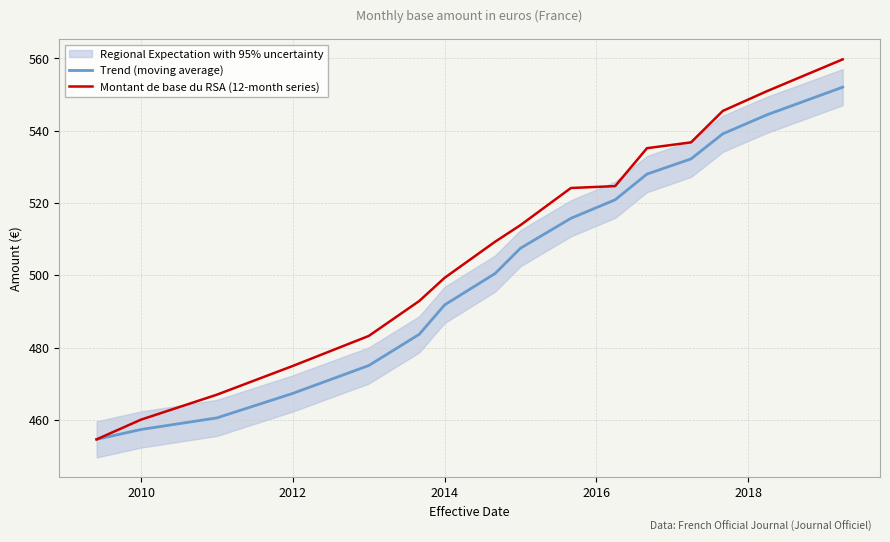

Rank the series by their maximum value, from lowest to highest.

Trend (moving average), Montant de base du RSA (12-month series)